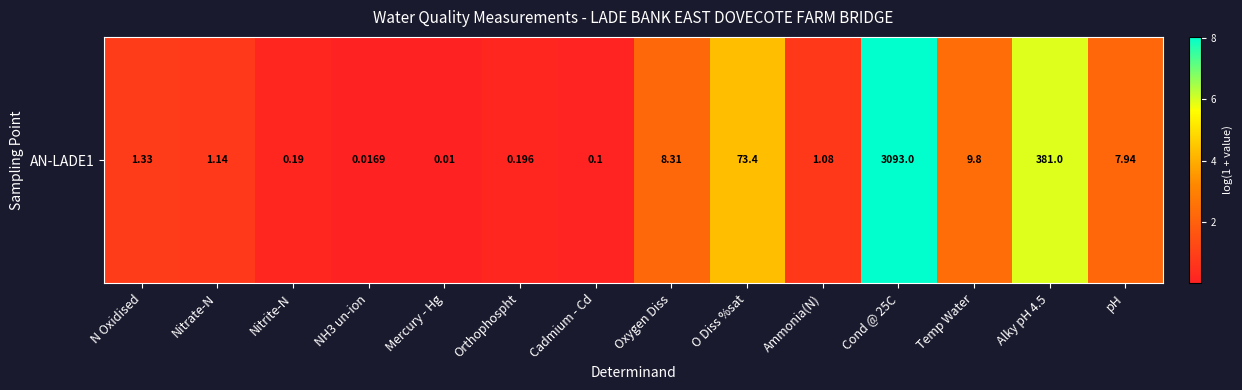

Reading right to left, transcribe all the data shown in this chart.

2.2	5.9	2.4	8.0	0.7	4.3	2.2	0.1	0.2	0.0	0.0	0.2	0.8	0.8